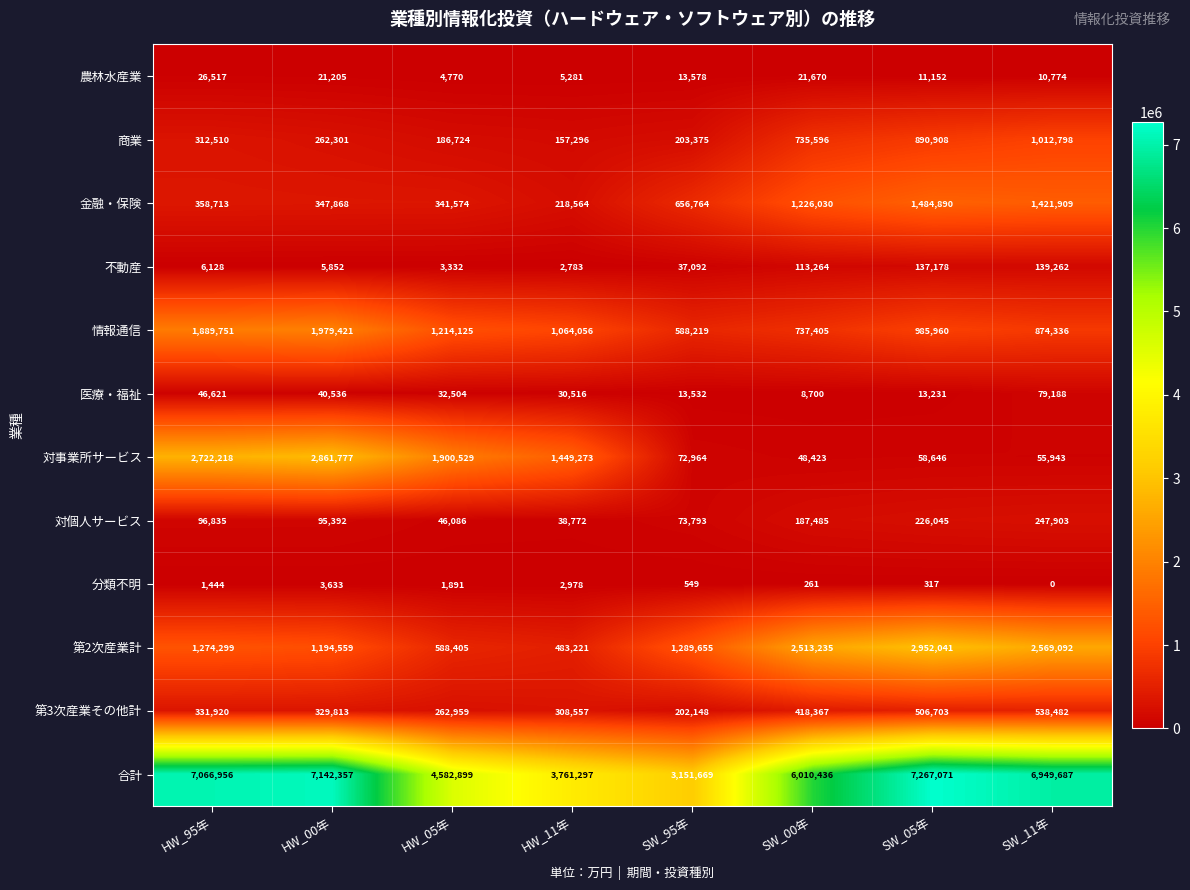

What value does the 分類不明 series have at SW_95年?

549